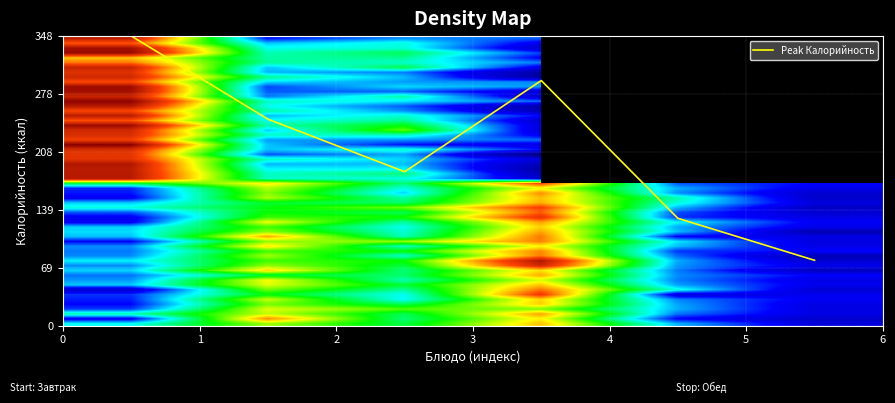

Is this an area chart (filled region under the line)?

No